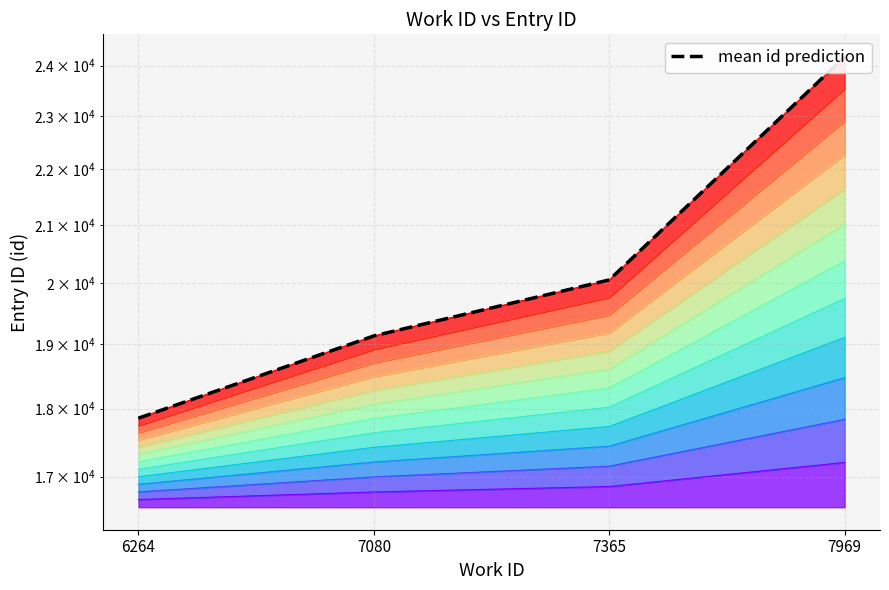

How many lines are shown in the chart?

1